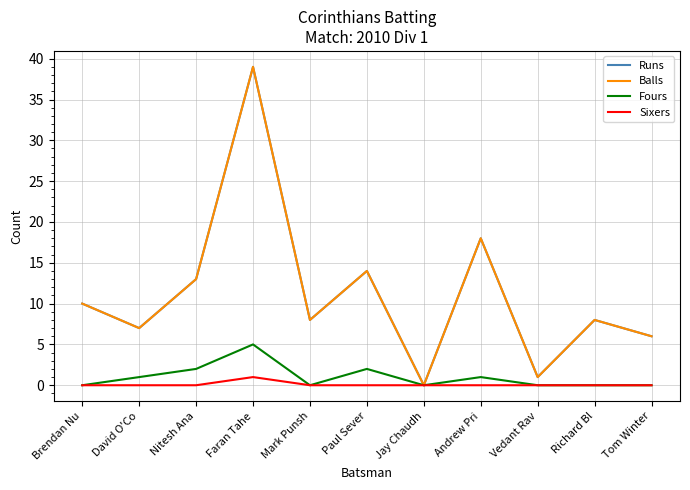

What position from the left is David O'Co?

2